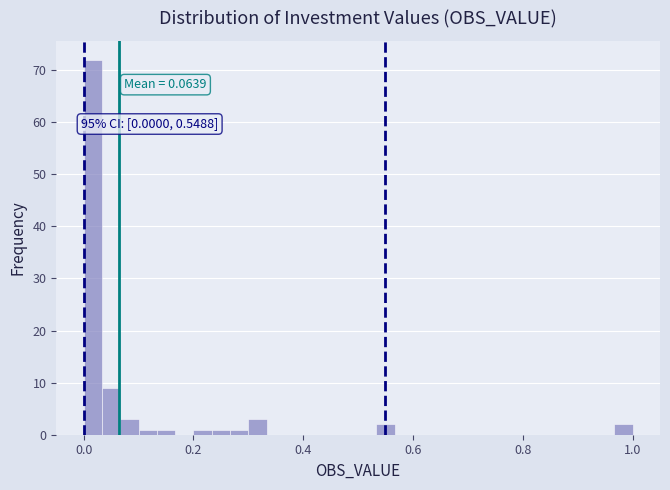

Read against the x-axis, roughly where is the centre of the tallest bar?

0.02